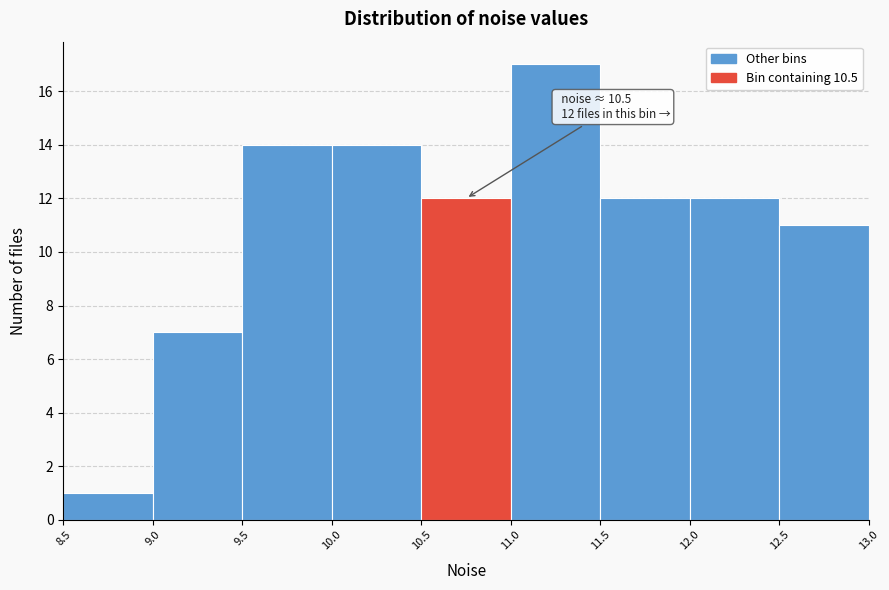

Over which range of the x-axis is the bar tallest?

11.0 to 11.5